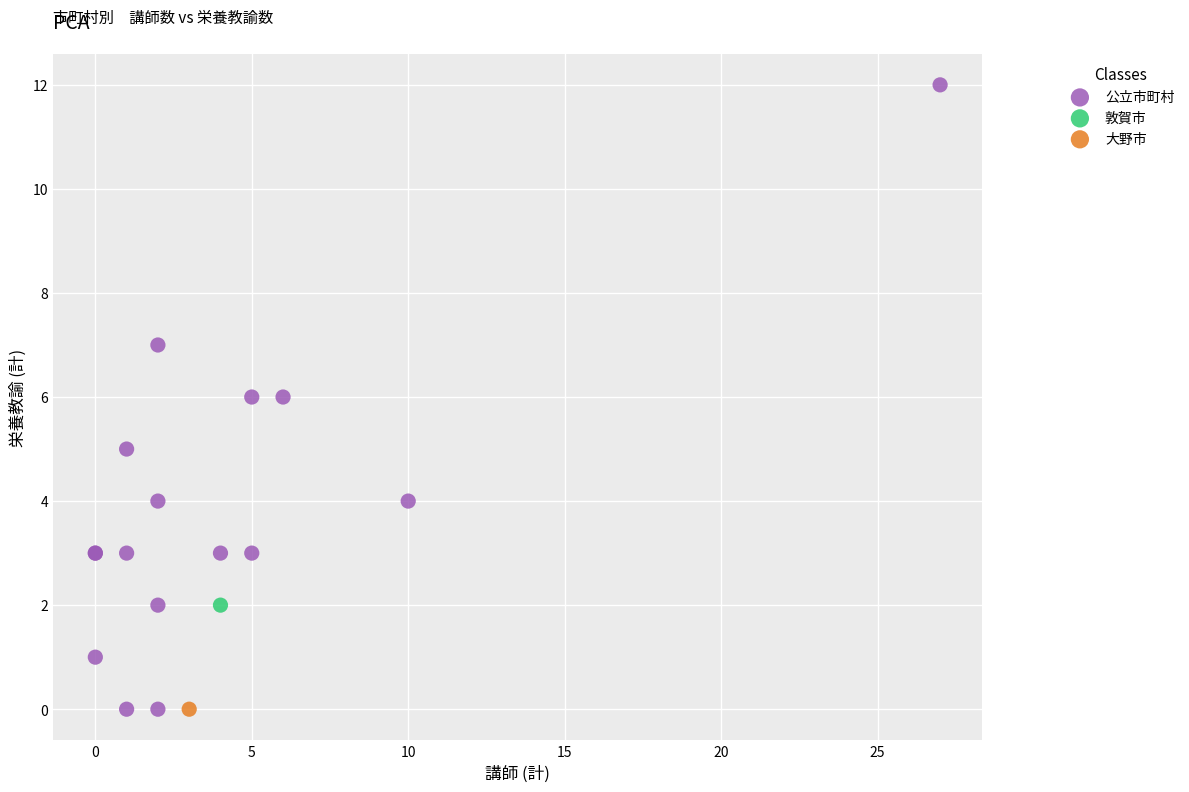

What are all the series names shown in the legend?

公立市町村, 敦賀市, 大野市